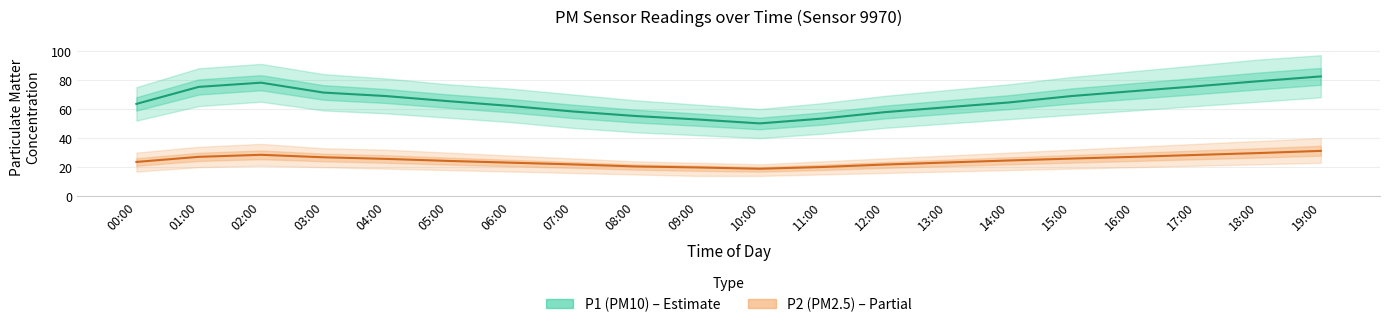

What are all the series names shown in the legend?

P1 (PM10), P2 (PM2.5)